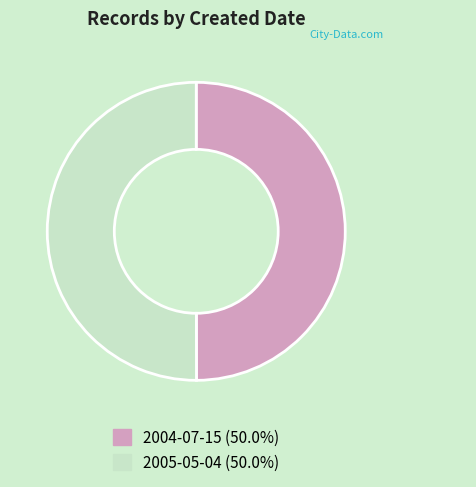

Combined, do 2005-05-04 and 2004-07-15 account for over 50%?

Yes